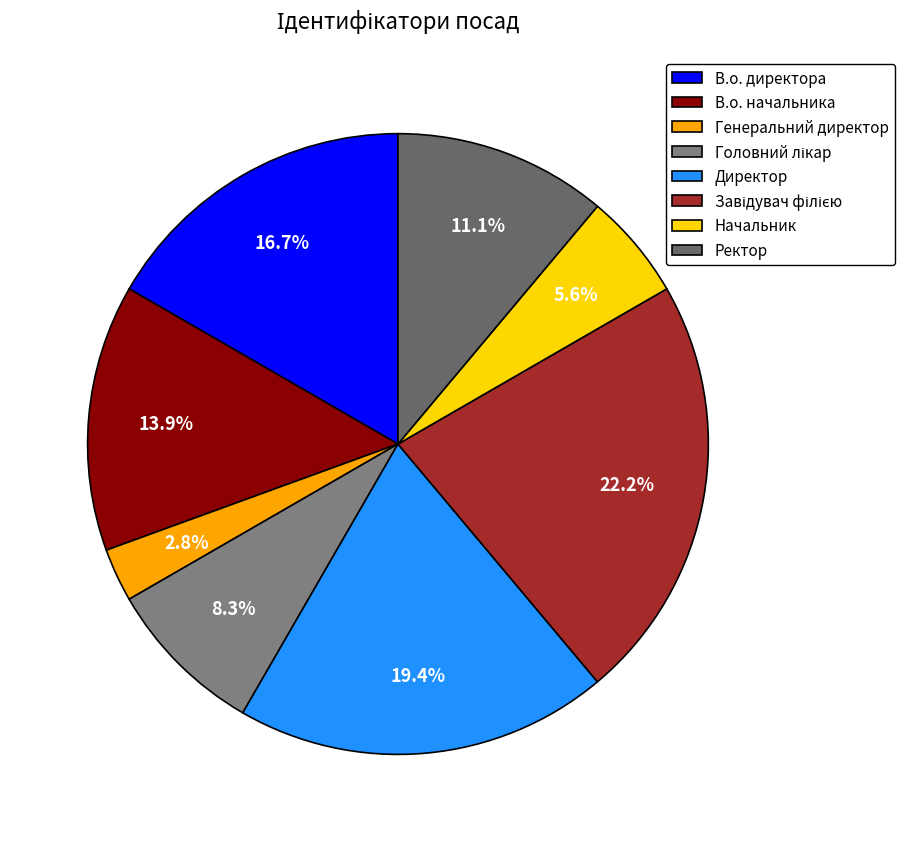

Rank the categories by value from highest to lowest.

Завідувач філією, Директор, В.о. директора, В.о. начальника, Ректор, Головний лікар, Начальник, Генеральний директор